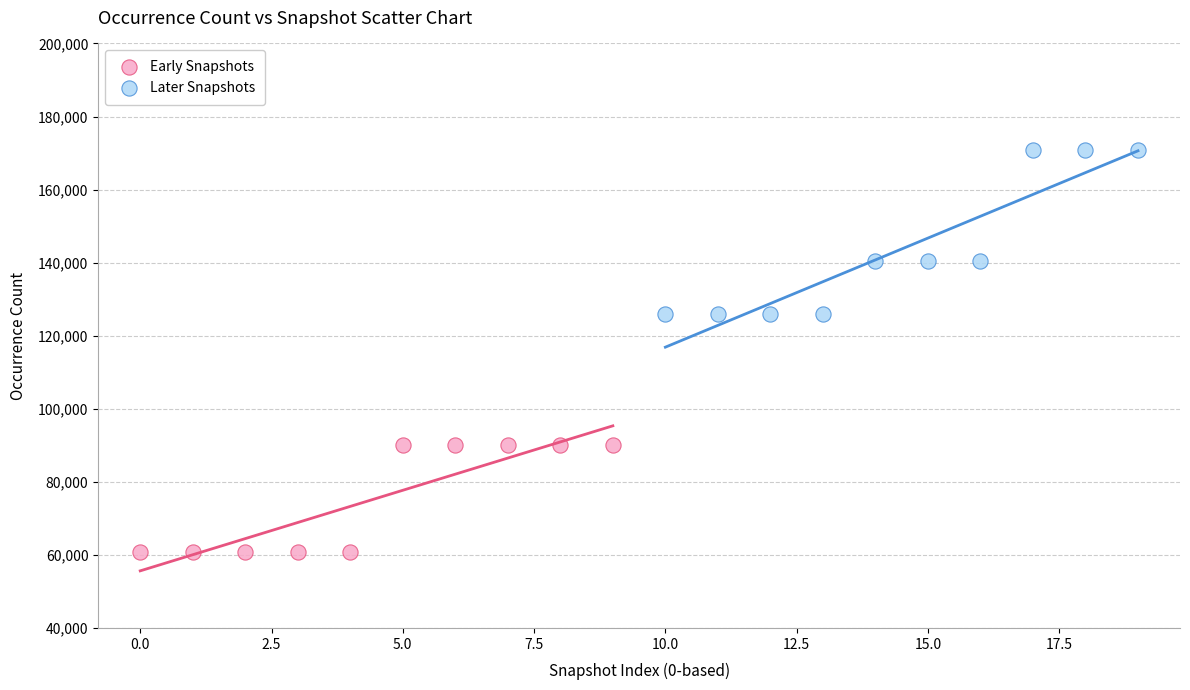

Which series reaches the minimum Y coordinate?

Early Snapshots